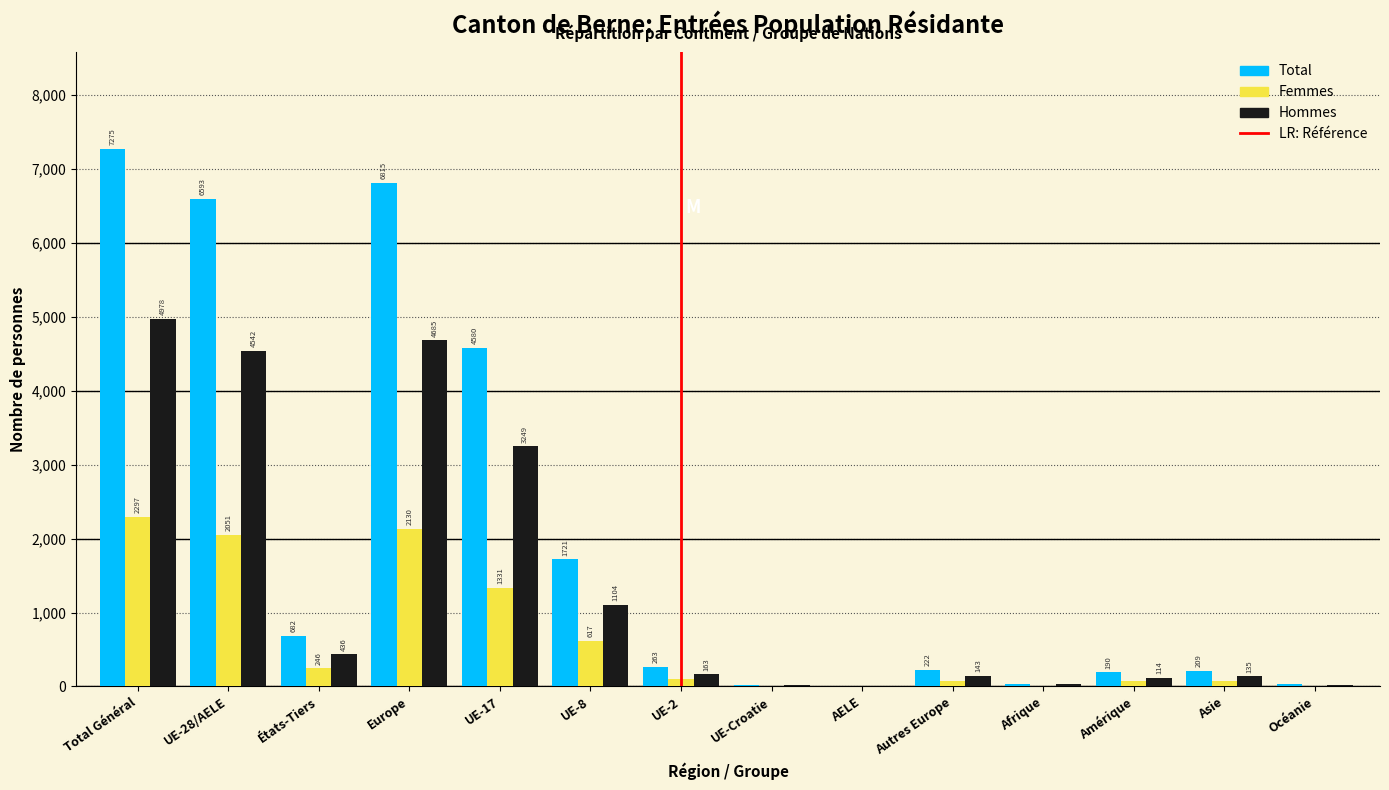

Reading left to right, list all the values displayed in this chart.

Total: Total Général=7275	UE-28/AELE=6593	États-Tiers=682	Europe=6815	UE-17=4580	UE-8=1721	UE-2=263	UE-Croatie=26	AELE=3	Autres Europe=222	Afrique=34	Amérique=190	Asie=209	Océanie=27
Femmes: Total Général=2297	UE-28/AELE=2051	États-Tiers=246	Europe=2130	UE-17=1331	UE-8=617	UE-2=100	UE-Croatie=2	AELE=1	Autres Europe=79	Afrique=6	Amérique=76	Asie=74	Océanie=11
Hommes: Total Général=4978	UE-28/AELE=4542	États-Tiers=436	Europe=4685	UE-17=3249	UE-8=1104	UE-2=163	UE-Croatie=24	AELE=2	Autres Europe=143	Afrique=28	Amérique=114	Asie=135	Océanie=16